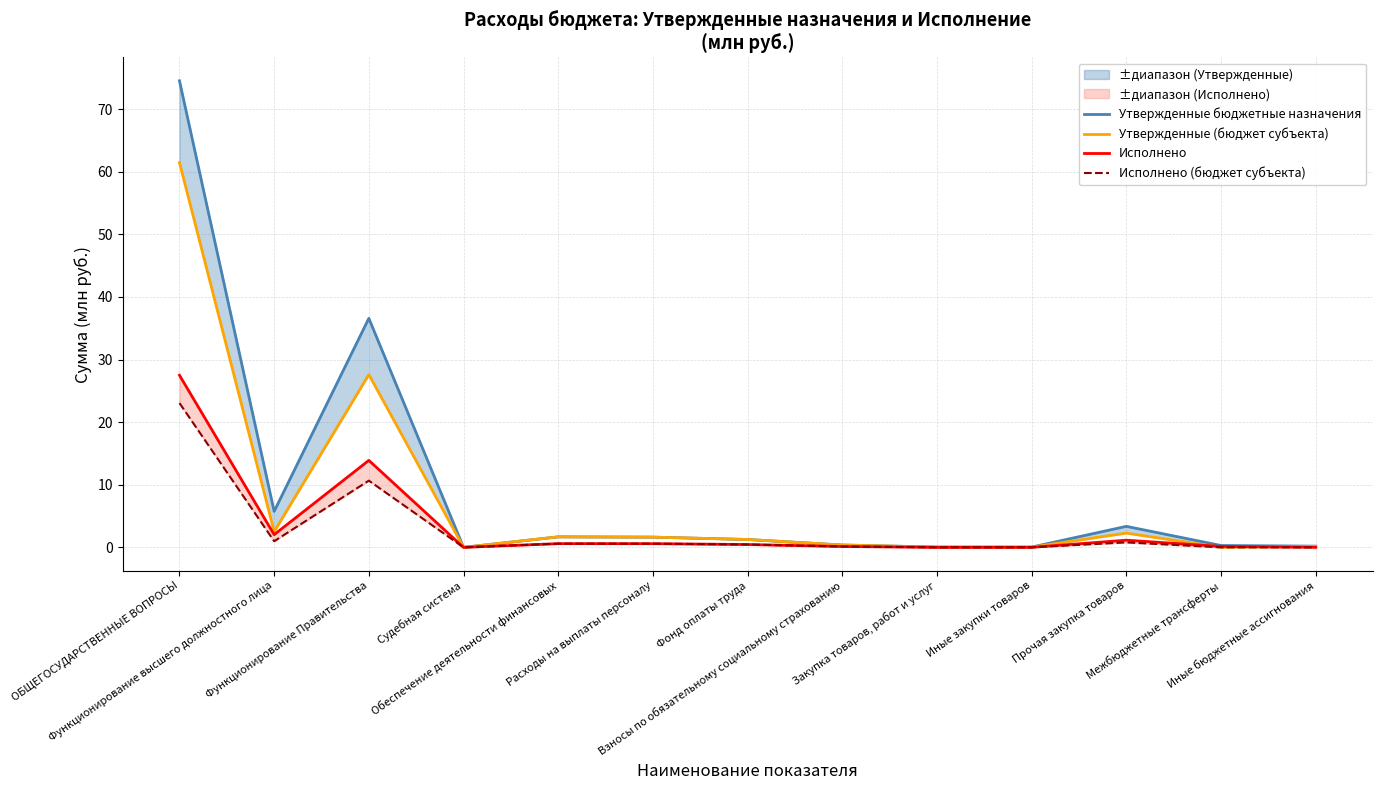

How many lines are shown in the chart?

4